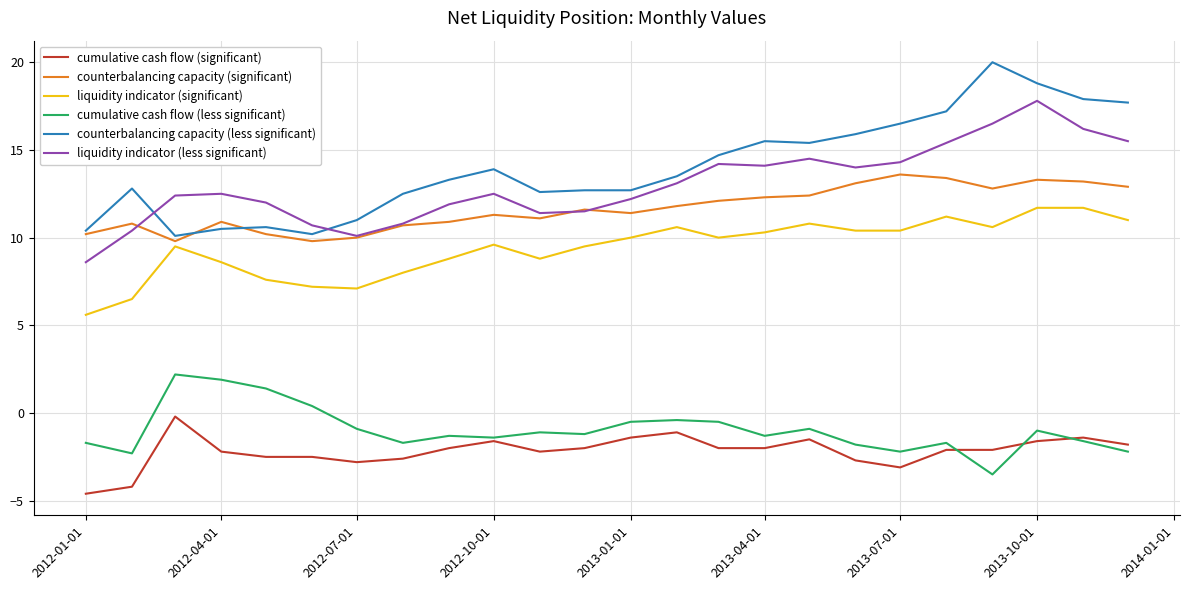

In cumulative cash flow (less significant), how many points are lower than both neighbors (excluding endpoints)?

7